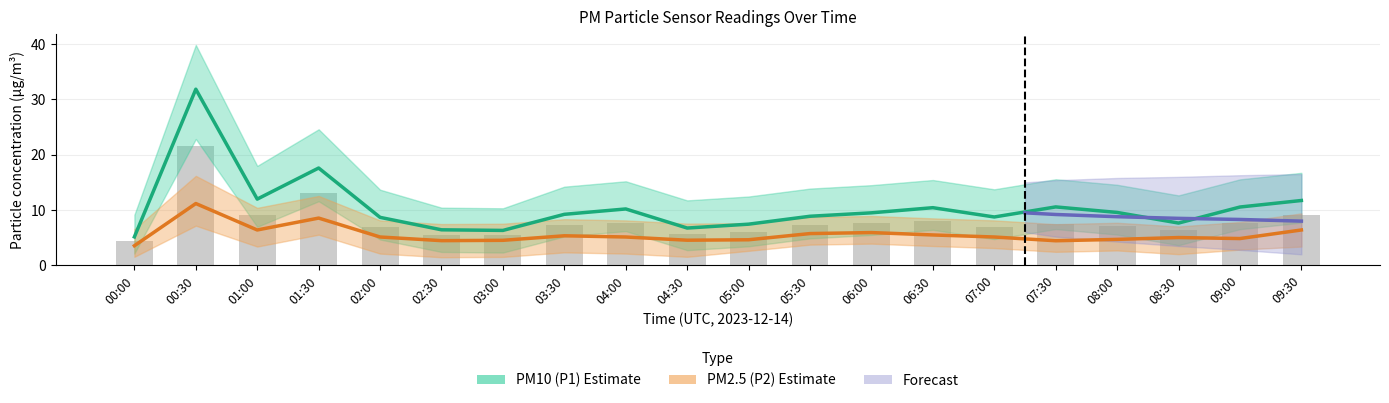

At which category is the sum across all series the highest?

00:30